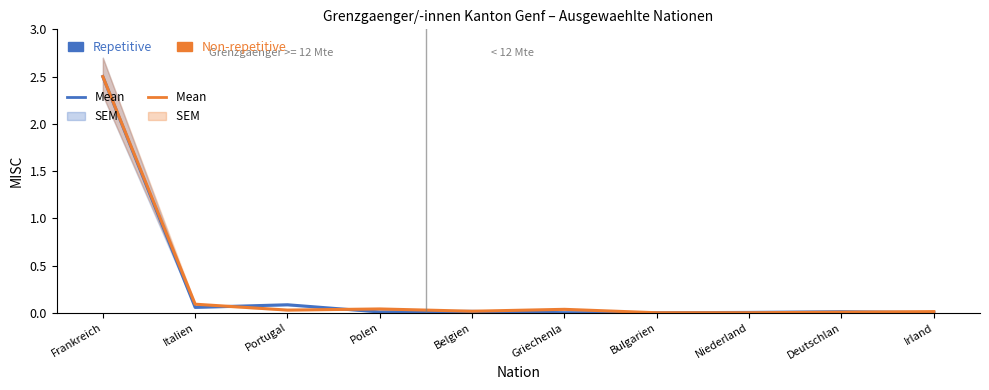

Reading left to right, what are all the values shown in this chart?

2.5	0.1	0.0	0.0	0.0	0.0	0.0	0.0	0.0	0.0